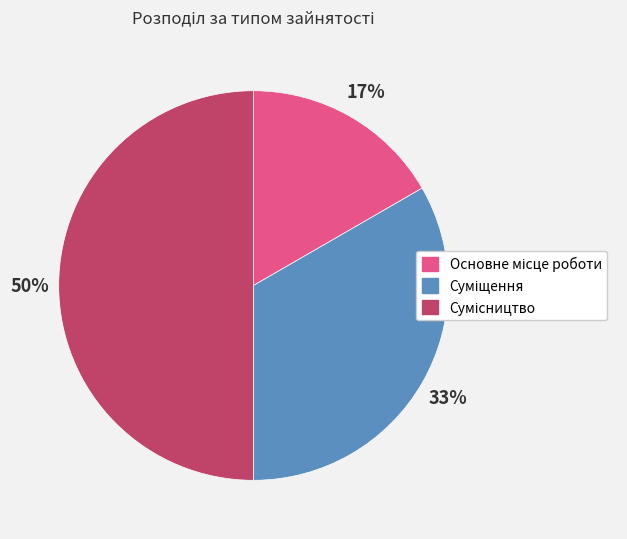

To the nearest percent, what is the average slice percentage?

33%